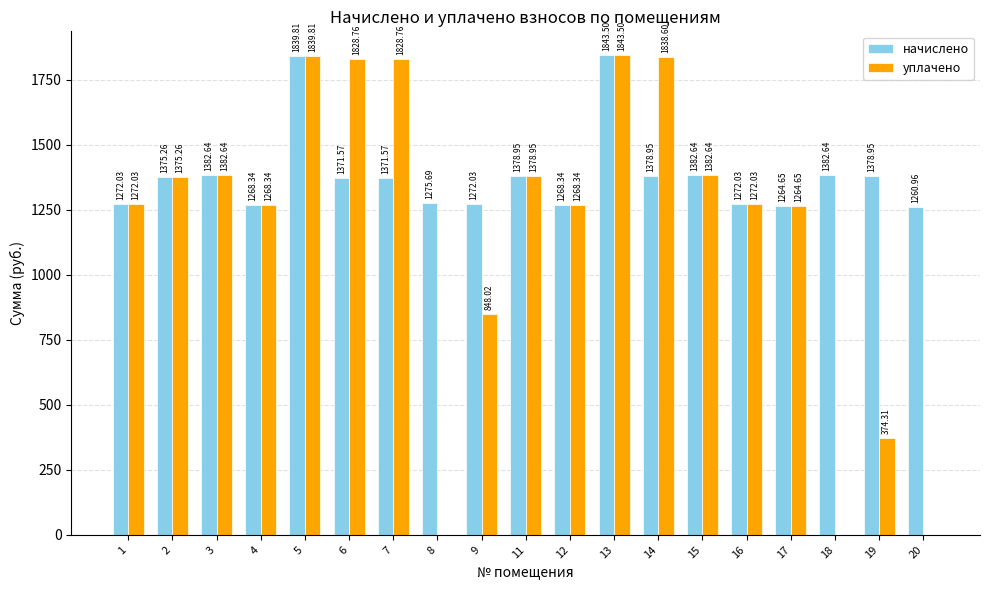

How many categories are shown in the chart?

19